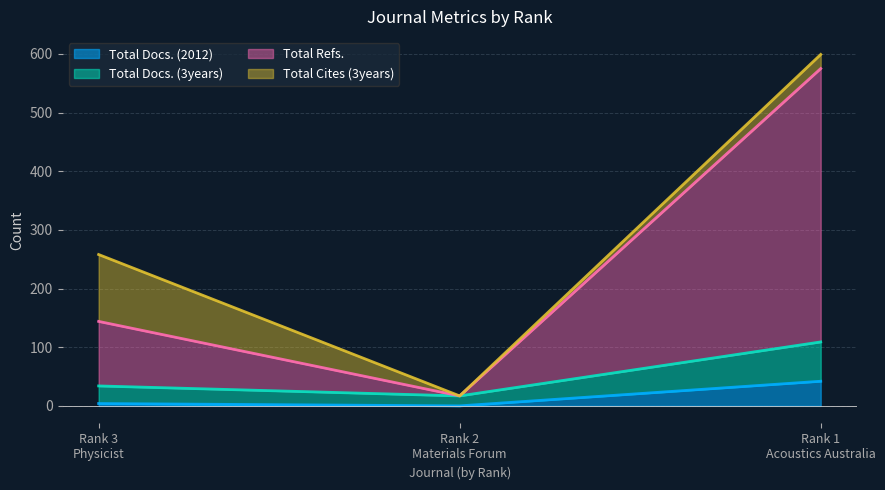

Where is Total Docs. (2012) nearest to the value 21?

Rank 3
Physicist